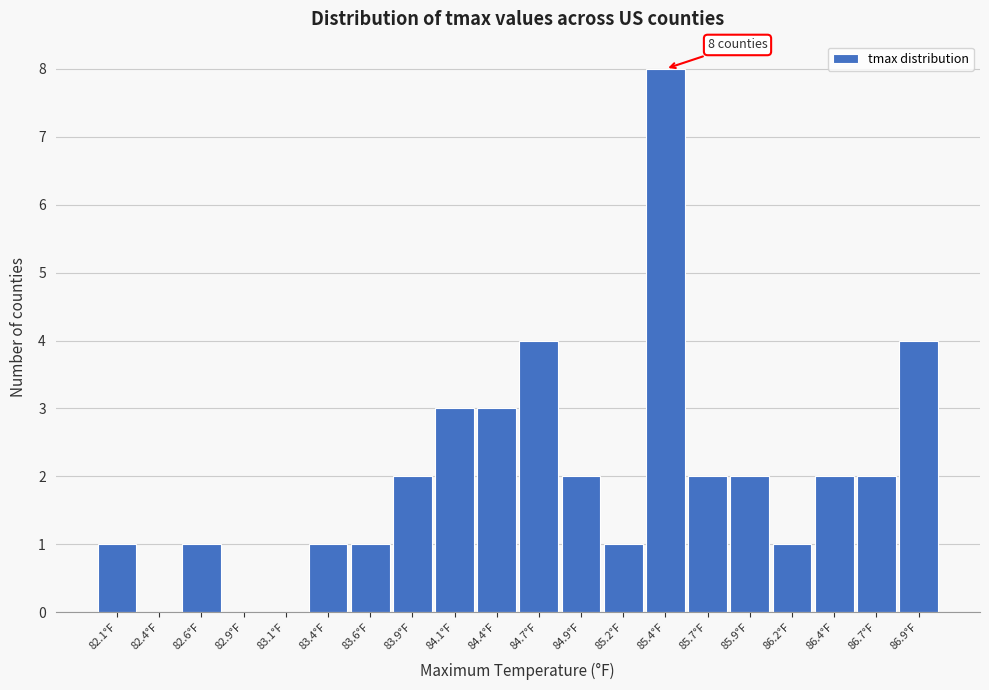

Reading right to left, list all the values displayed in this chart.

86.9°F=4	86.7°F=2	86.4°F=2	86.2°F=1	85.9°F=2	85.7°F=2	85.4°F=8	85.2°F=1	84.9°F=2	84.7°F=4	84.4°F=3	84.1°F=3	83.9°F=2	83.6°F=1	83.4°F=1	83.1°F=0	82.9°F=0	82.6°F=1	82.4°F=0	82.1°F=1